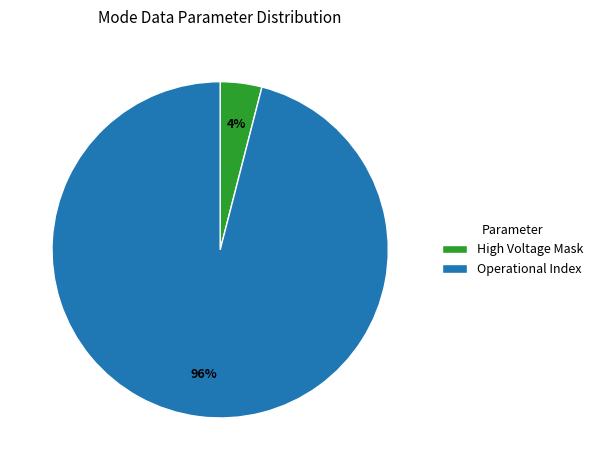

Which category accounts for the majority?

Operational Index